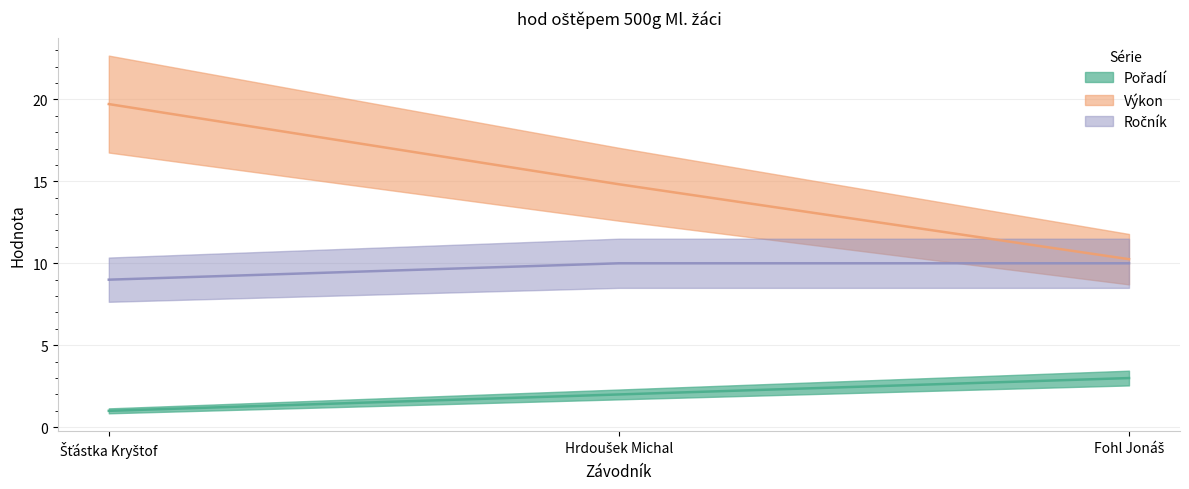

What is the sum of all Ročník values?

29.0